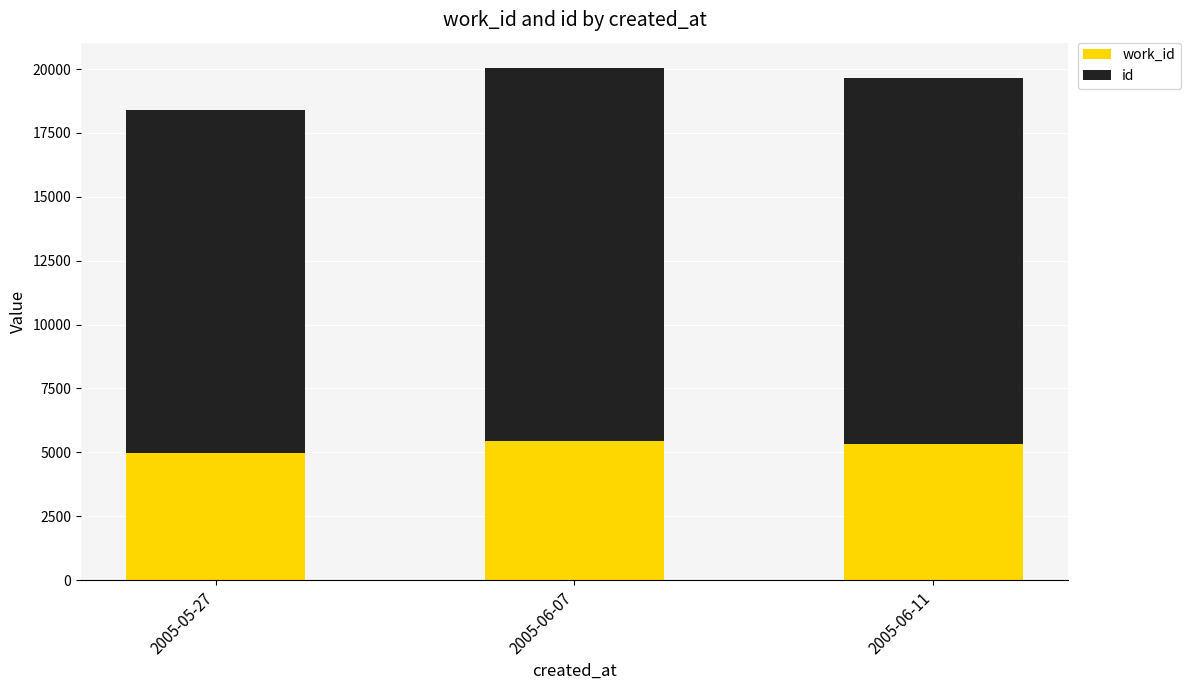

What are all the series names shown in the legend?

work_id, id